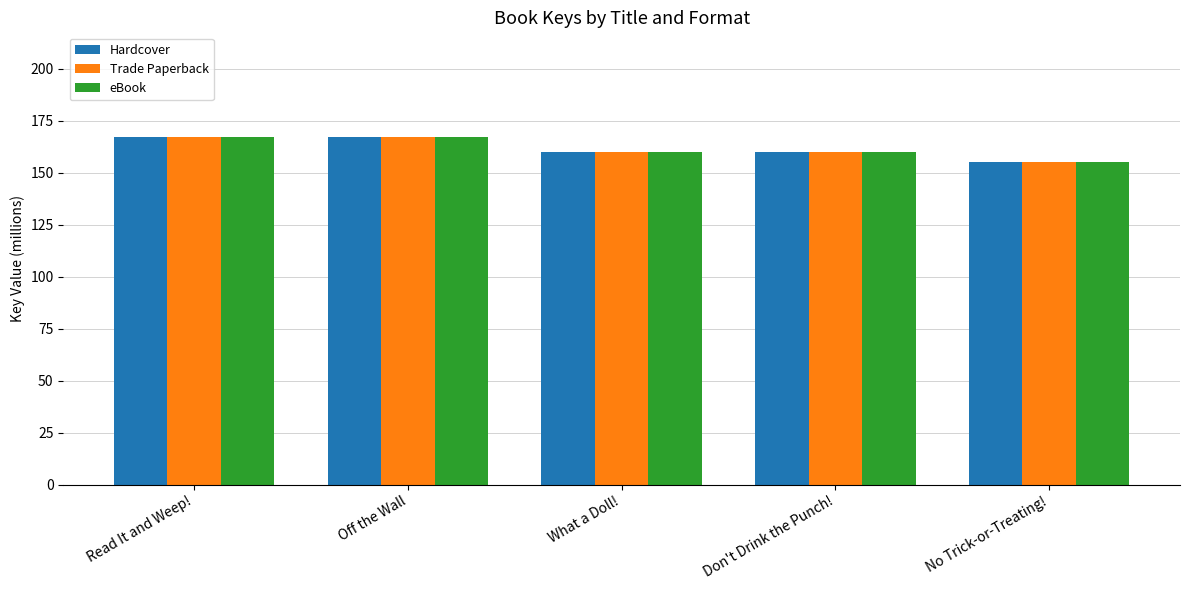

What is the label of the 3rd bar from the left?

What a Doll!